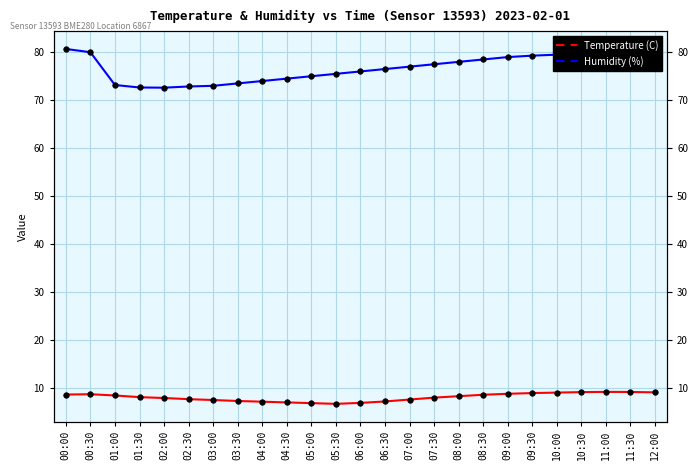

Which series has the largest range (max minus min)?

Humidity (%)